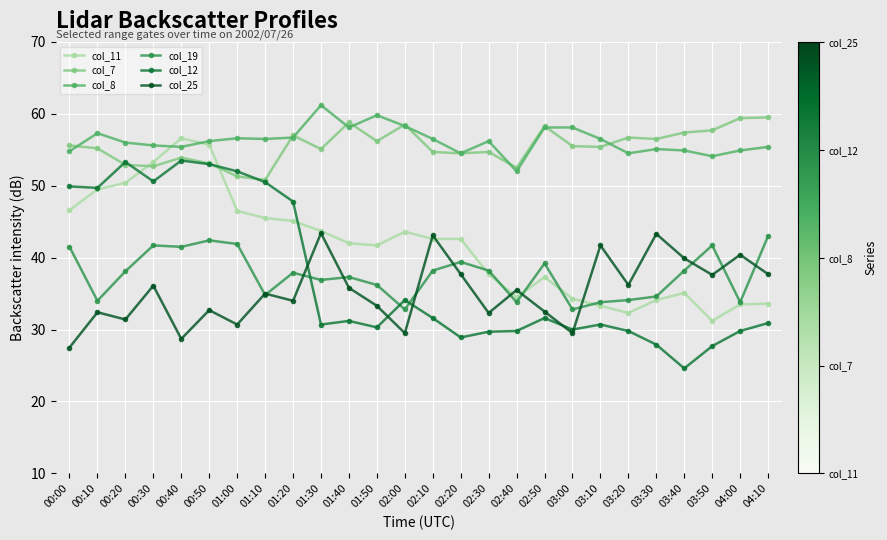

Which category has the highest value in the col_8 series?

01:30